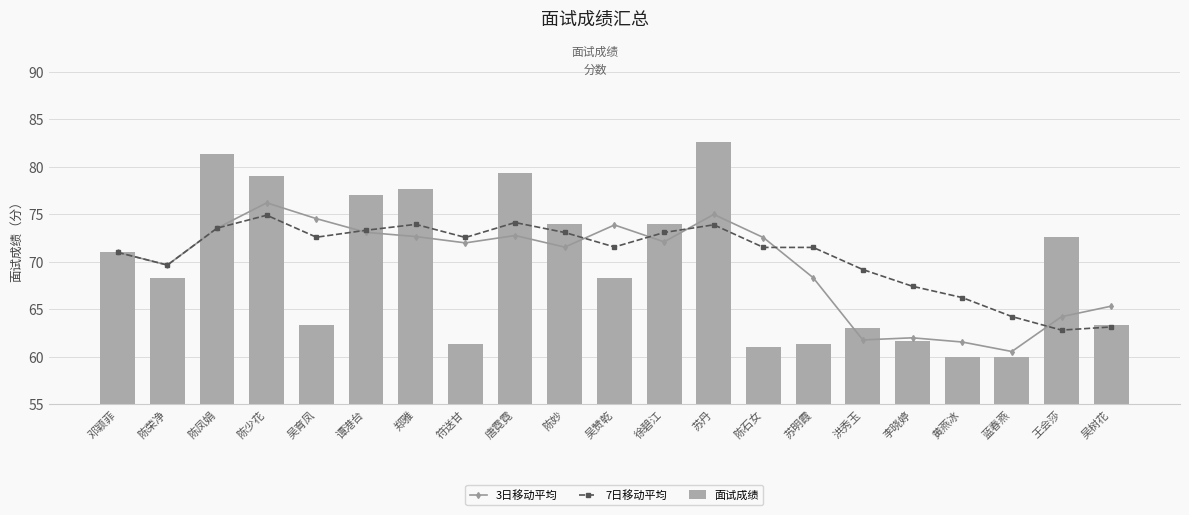

Reading right to left, transcribe all the data shown in this chart.

3日移动平均: 吴树花=65.3	王会莎=64.2	蓝春燕=60.6	黄燕冰=61.6	李晓婷=62.0	洪秀玉=61.8	苏明霞=68.3	陈石女=72.6	苏丹=75.0	徐碧江=72.1	吴赞乾=73.9	陈妙=71.6	唐霓霓=72.8	符送甘=72.0	郑雅=72.7	谭港台=73.1	吴育凤=74.6	陈少花=76.2	陈凤娟=73.6	陈荣净=69.7	邓颖菲=71.0
7日移动平均: 吴树花=63.1	王会莎=62.8	蓝春燕=64.2	黄燕冰=66.2	李晓婷=67.4	洪秀玉=69.2	苏明霞=71.5	陈石女=71.5	苏丹=73.9	徐碧江=73.1	吴赞乾=71.6	陈妙=73.1	唐霓霓=74.1	符送甘=72.6	郑雅=74.0	谭港台=73.3	吴育凤=72.6	陈少花=74.9	陈凤娟=73.6	陈荣净=69.7	邓颖菲=71.0
面试成绩: 吴树花=63.3	王会莎=72.7	蓝春燕=60.0	黄燕冰=60.0	李晓婷=61.7	洪秀玉=63.0	苏明霞=61.3	陈石女=61.0	苏丹=82.7	徐碧江=74.0	吴赞乾=68.3	陈妙=74.0	唐霓霓=79.3	符送甘=61.3	郑雅=77.7	谭港台=77.0	吴育凤=63.3	陈少花=79.0	陈凤娟=81.3	陈荣净=68.3	邓颖菲=71.0